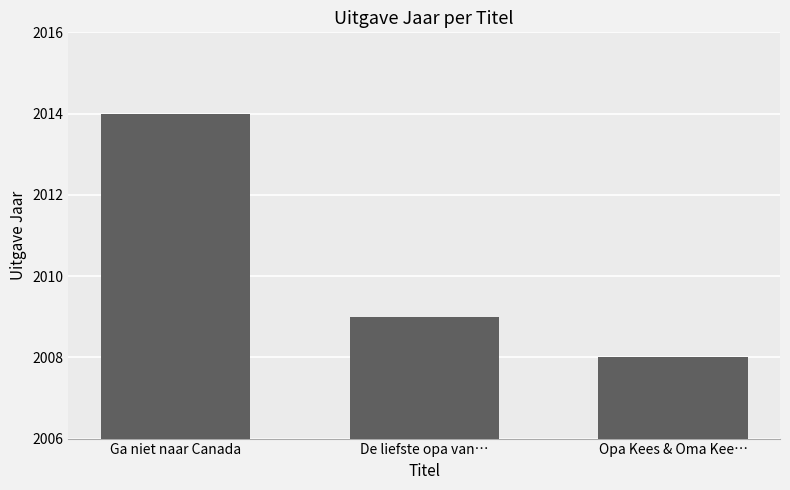

Reading left to right, transcribe all the data shown in this chart.

2014	2009	2008